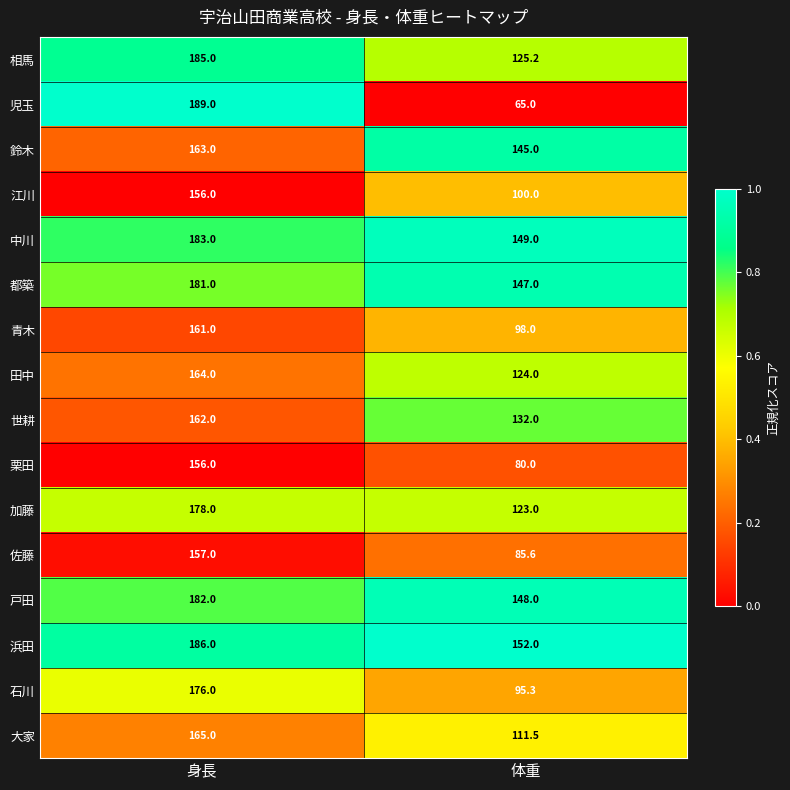

What is the difference between the maximum and minimum values in the 戸田 series?

34.0